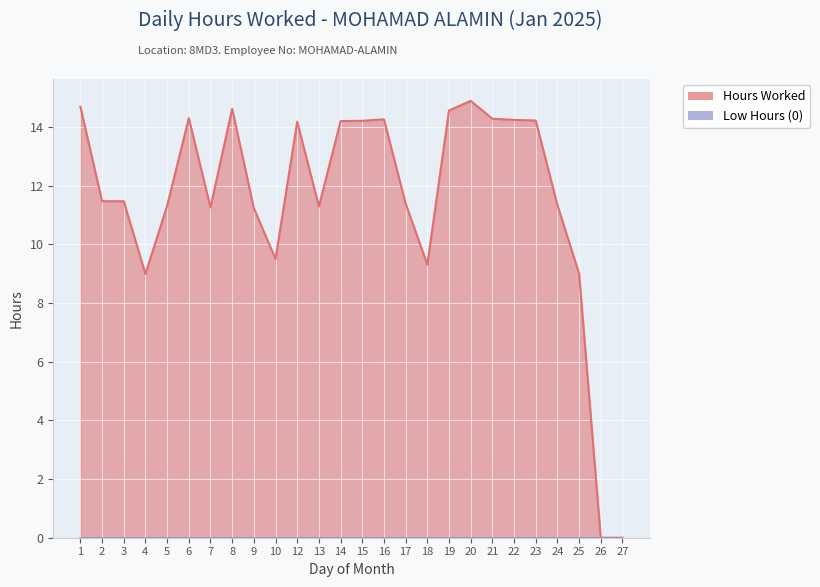

What is the average value?

11.5